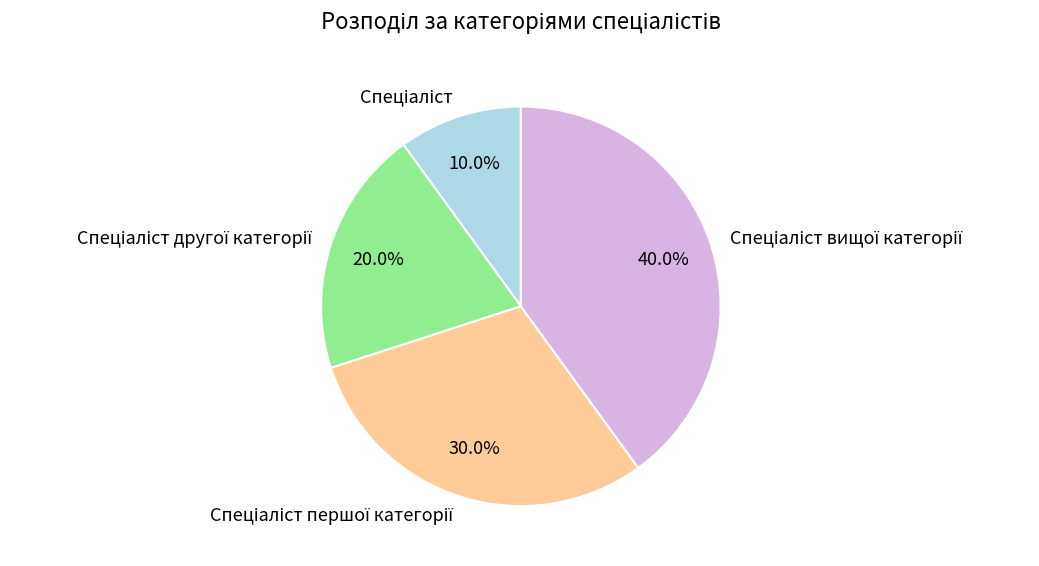

Is there any slice that represents more than half of the pie?

No